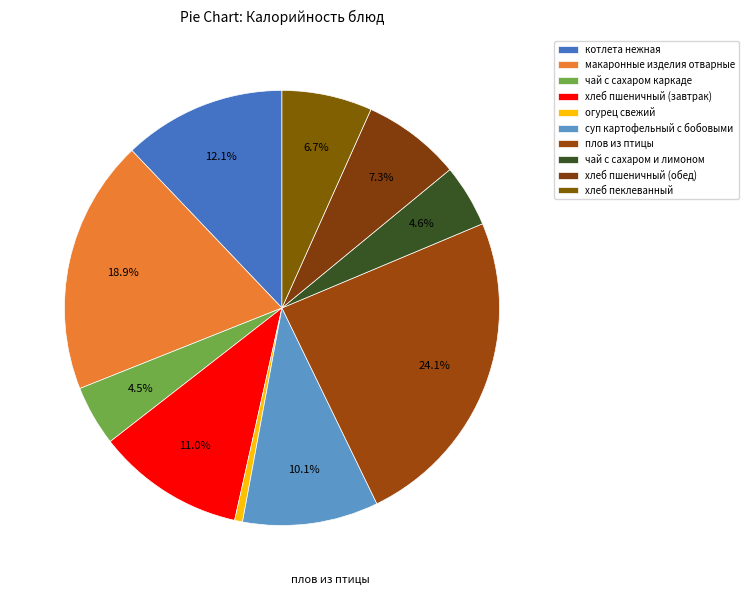

Do макаронные изделия отварные and суп картофельный с бобовыми together represent more than half of the pie?

No